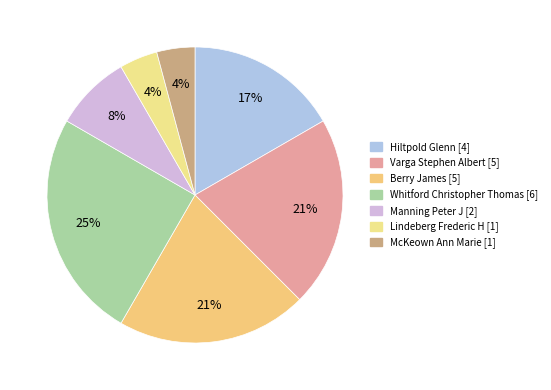

To the nearest percent, what is the combined percentage of Berry James and Whitford Christopher Thomas?

46%